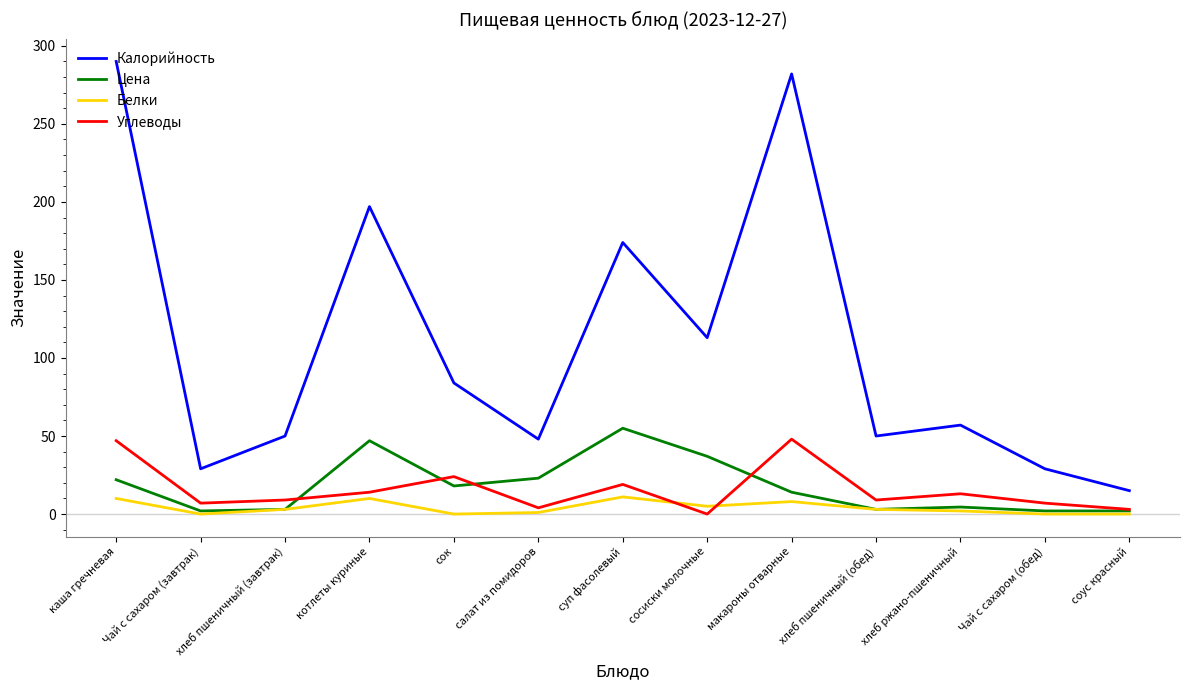

What is the difference between the maximum and second lowest values in the Белки series?

11.0